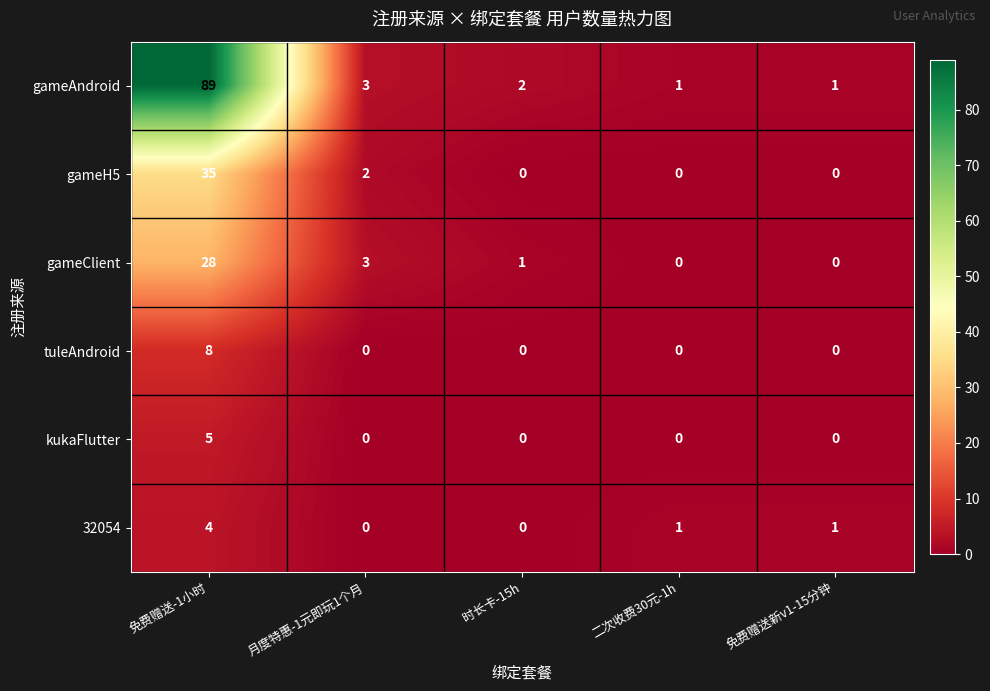

Count the number of categories in the chart.

5